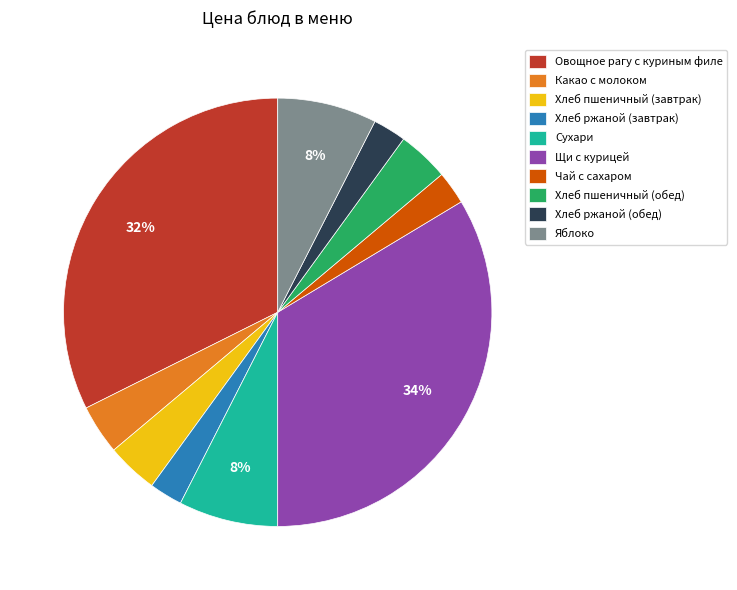

True or false: Сухари accounts for 8% of the total.

True